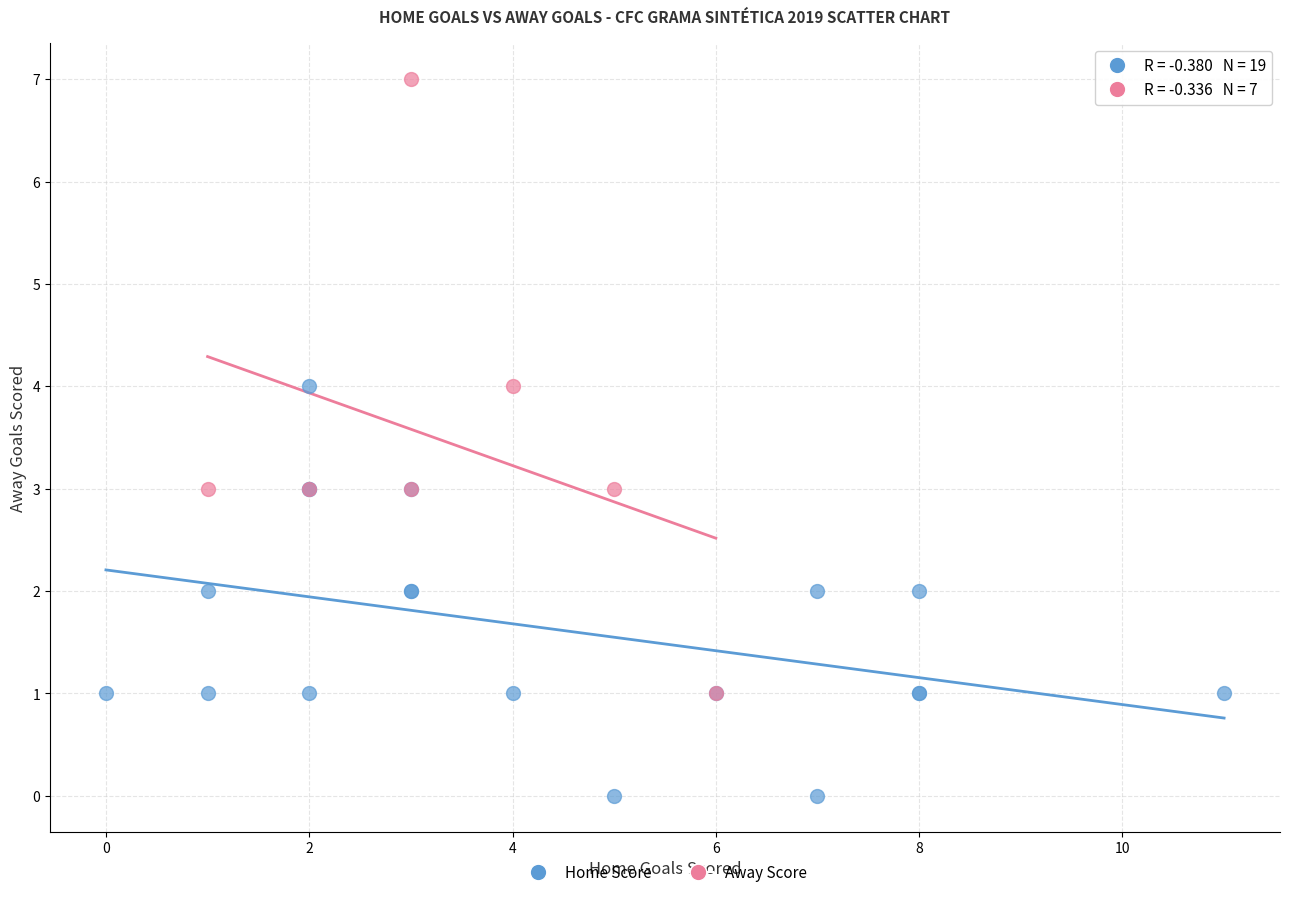

Which series has the largest Y range (max minus min)?

Away Score